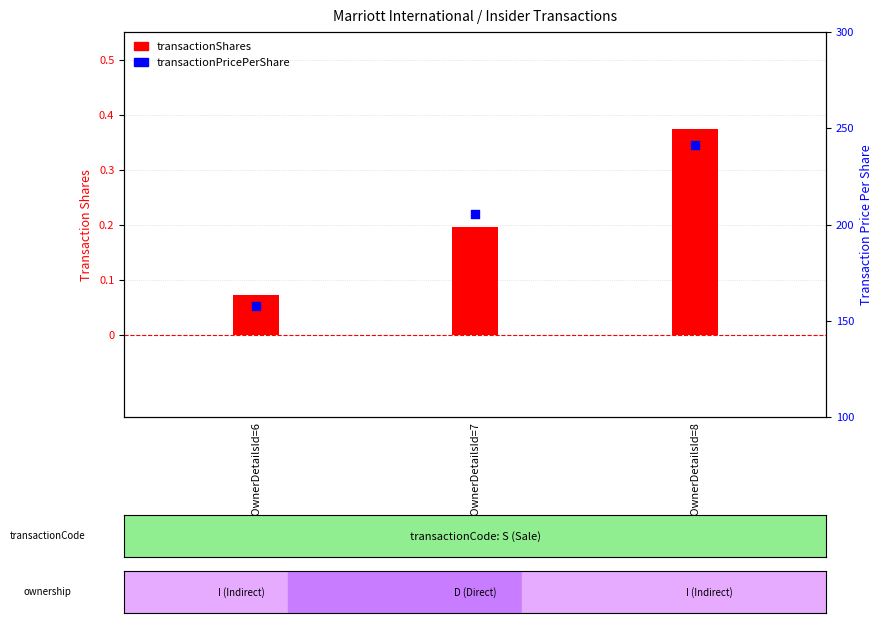

What is the total value across all series at rptOwnerDetailsId=6?

157.7